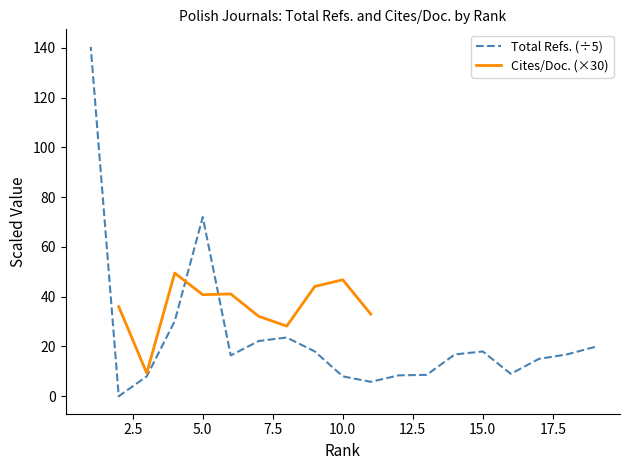

What is the change in value from 16 to 12?

-0.6